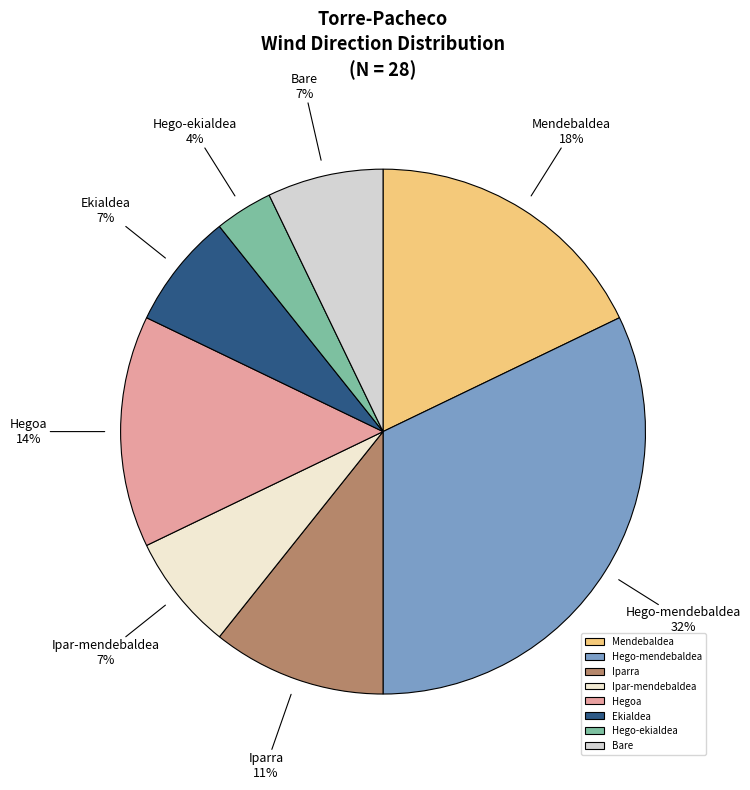

Which slice is the smallest?

Hego-ekialdea